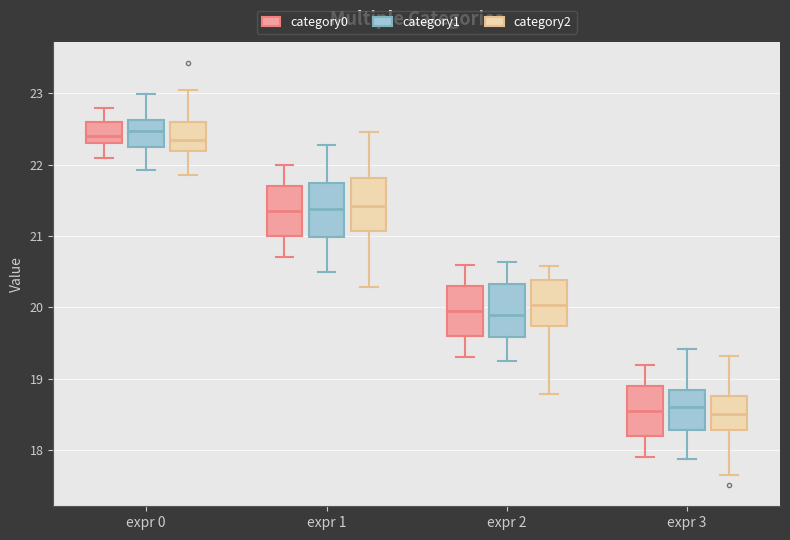

Reading left to right, read every box against the y-axis: the position of its median line, the range the box covers, and the ends of its whiskers. The values are not printed on the chart, so give them approximately, as read against the axis.

expr 0 (category0): median 22.4, box 22.3 to 22.6, whiskers 22.1 to 22.8
expr 0 (category1): median 22.5, box 22.3 to 22.6, whiskers 21.9 to 23.0
expr 0 (category2): median 22.4, box 22.2 to 22.6, whiskers 21.9 to 23.0
expr 1 (category0): median 21.4, box 21.0 to 21.7, whiskers 20.7 to 22.0
expr 1 (category1): median 21.4, box 21.0 to 21.7, whiskers 20.5 to 22.3
expr 1 (category2): median 21.4, box 21.1 to 21.8, whiskers 20.3 to 22.5
expr 2 (category0): median 20.0, box 19.6 to 20.3, whiskers 19.3 to 20.6
expr 2 (category1): median 19.9, box 19.6 to 20.3, whiskers 19.2 to 20.6
expr 2 (category2): median 20.0, box 19.7 to 20.4, whiskers 18.8 to 20.6
expr 3 (category0): median 18.6, box 18.2 to 18.9, whiskers 17.9 to 19.2
expr 3 (category1): median 18.6, box 18.3 to 18.8, whiskers 17.9 to 19.4
expr 3 (category2): median 18.5, box 18.3 to 18.8, whiskers 17.6 to 19.3